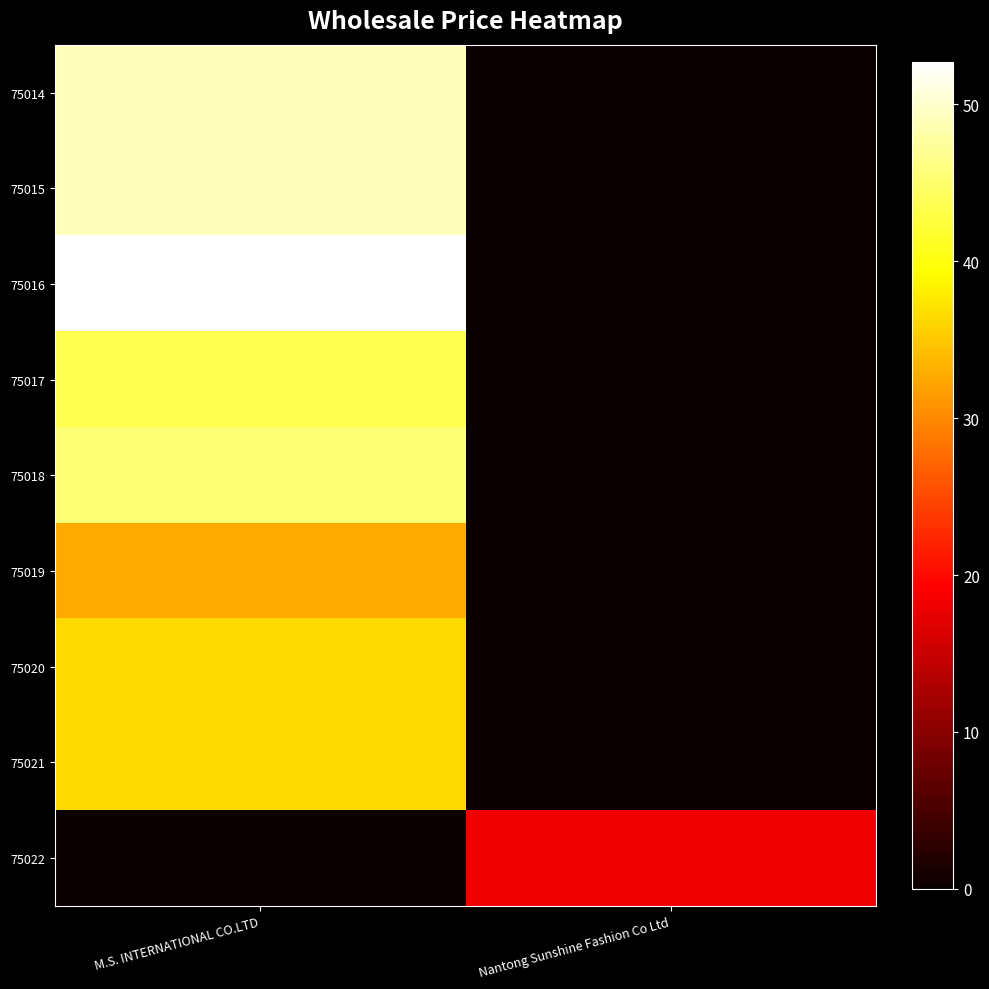

Rank the series at Nantong Sunshine Fashion Co Ltd from lowest to highest value.

75014, 75015, 75016, 75017, 75018, 75019, 75020, 75021, 75022